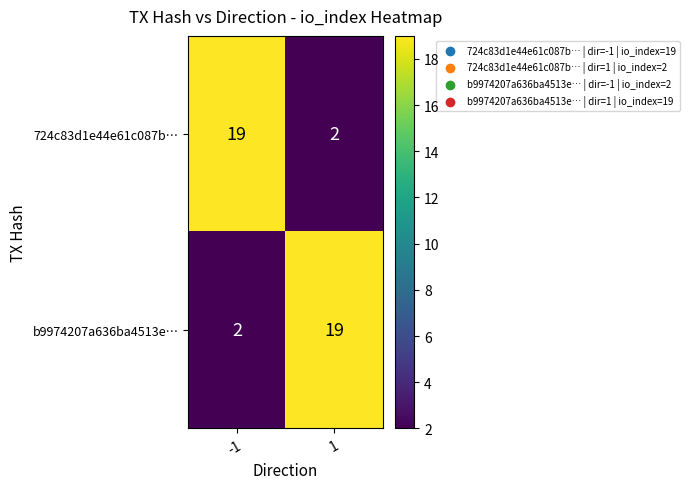

Is it true that 724c83d1e44e61c087b… equals 4 at 1?

False